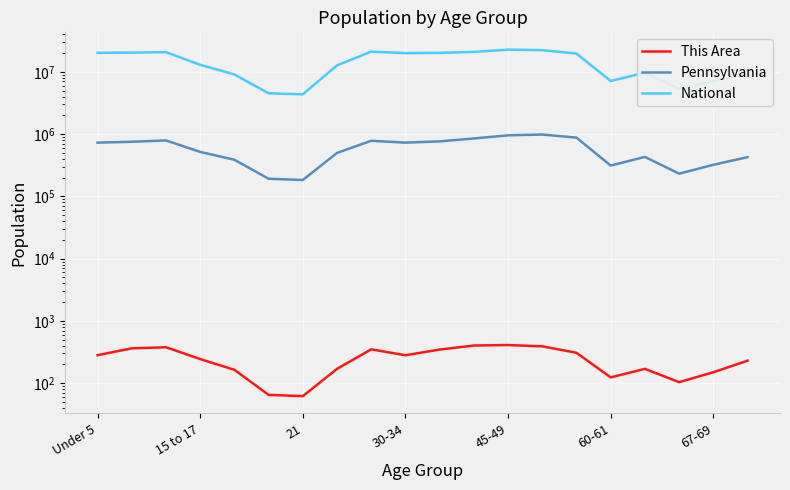

The value of Pennsylvania at Under 5 is 729538. True or false?

True